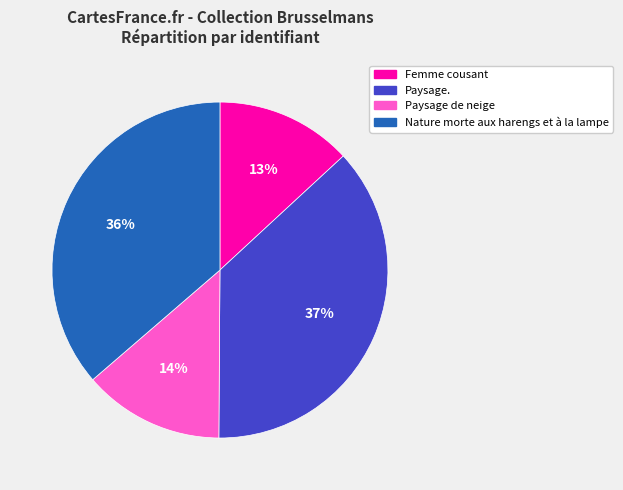

Which slice is the largest?

Paysage.